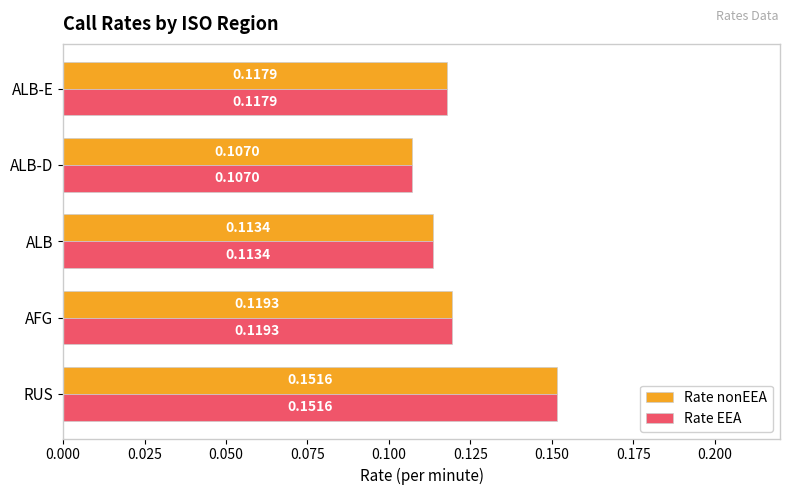

Is the value of Rate EEA at AFG greater than the value of Rate nonEEA at ALB-E?

Yes